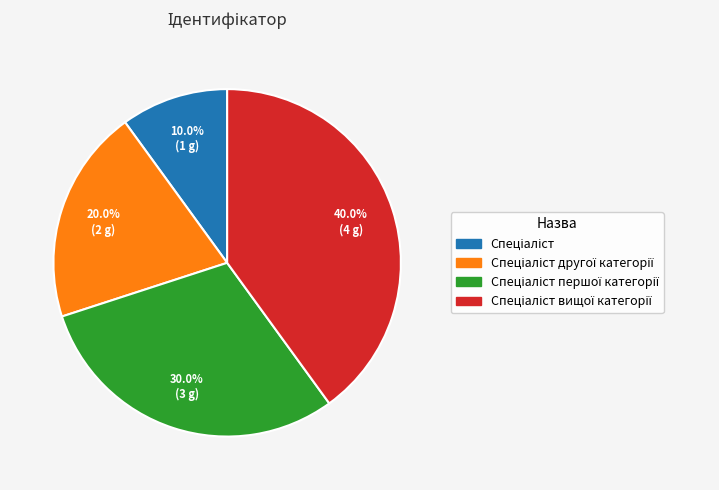

Count the number of slices in the pie.

4